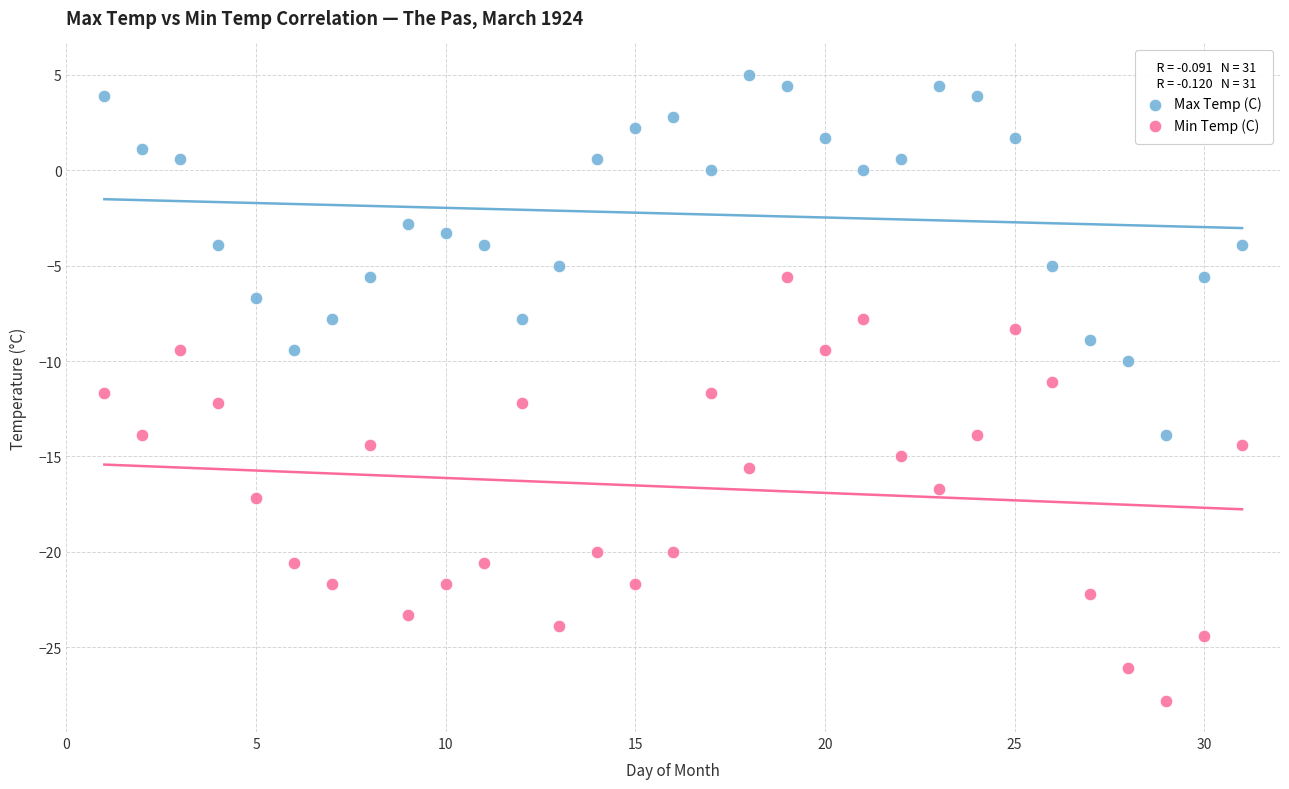

Which series has the widest spread of Y values?

Min Temp (C)